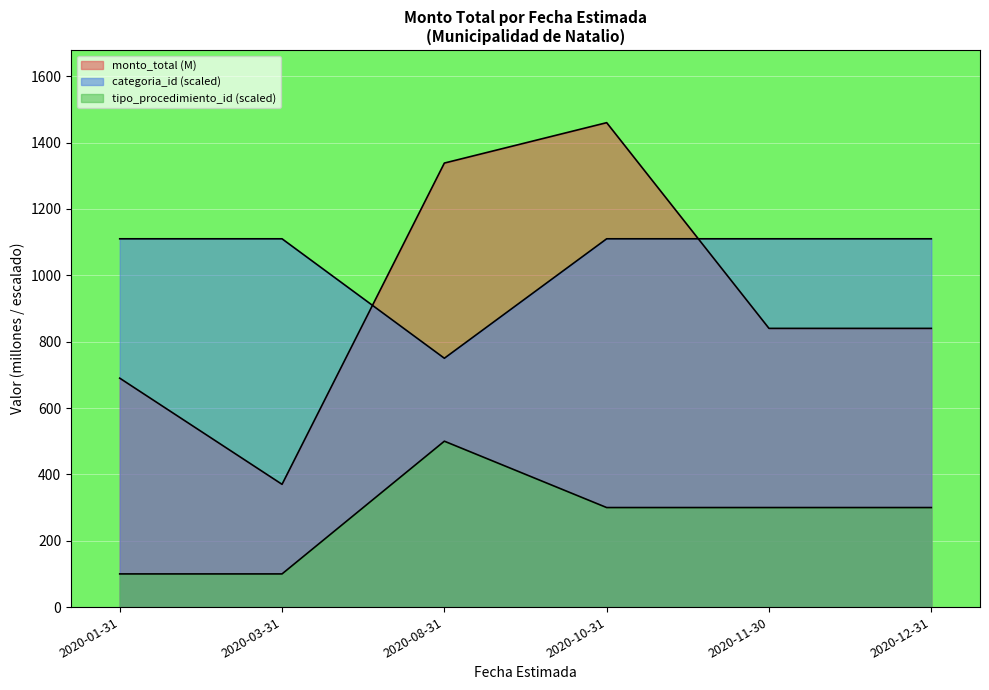

What is the greatest value displayed?

1460.0